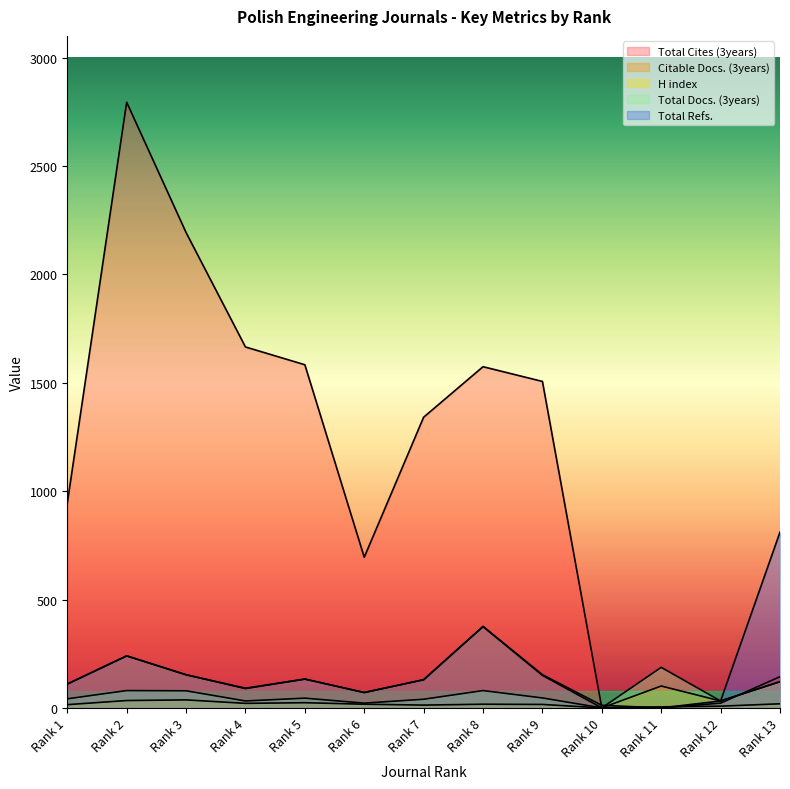

What is the value of the Total Refs. point at the 1st from the left?

110